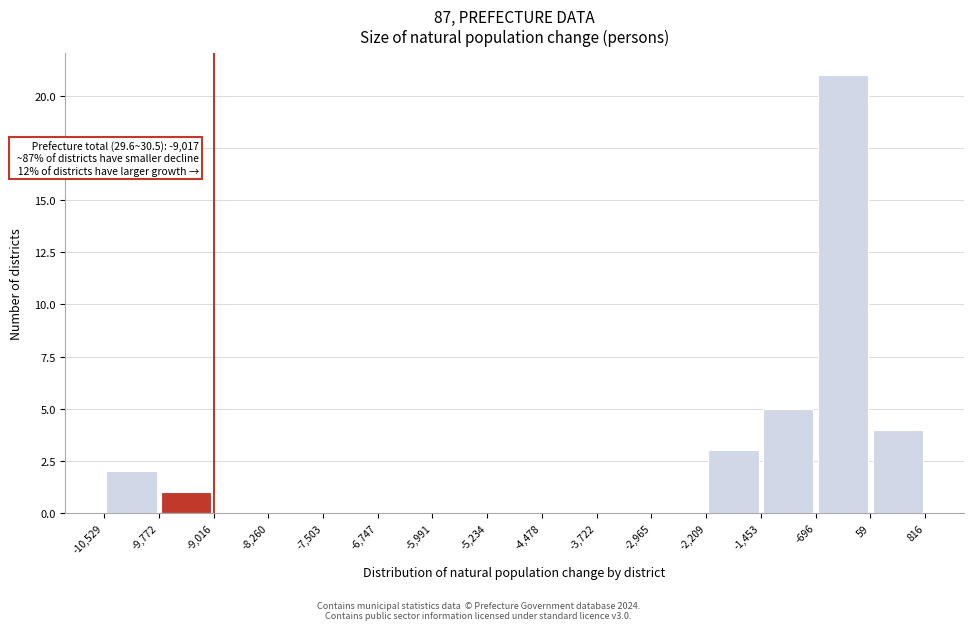

Which range on the x-axis has the tallest bar?

-696 to 59